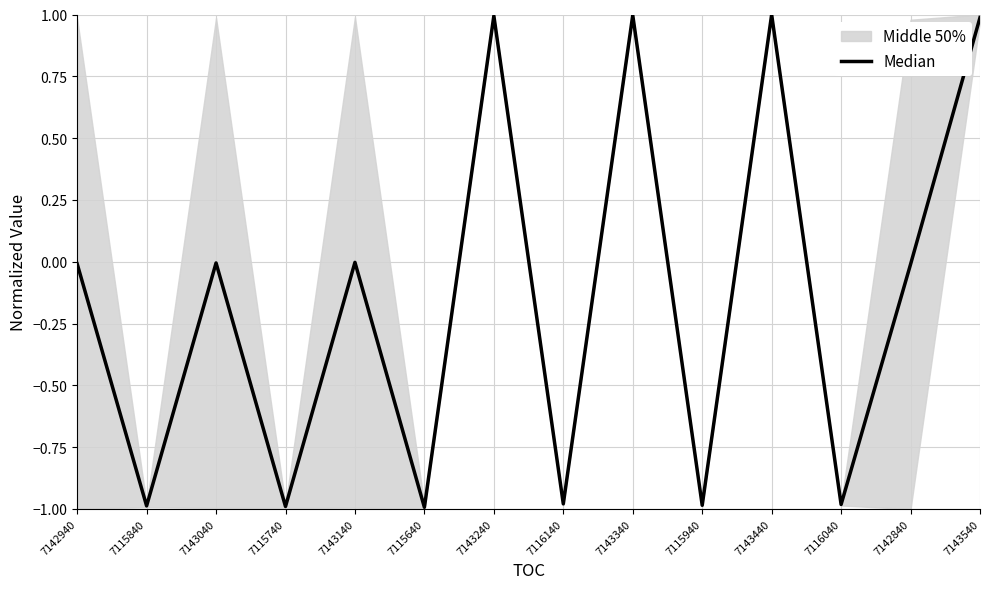

True or false: the data shows -1.0 at 7115840.

True